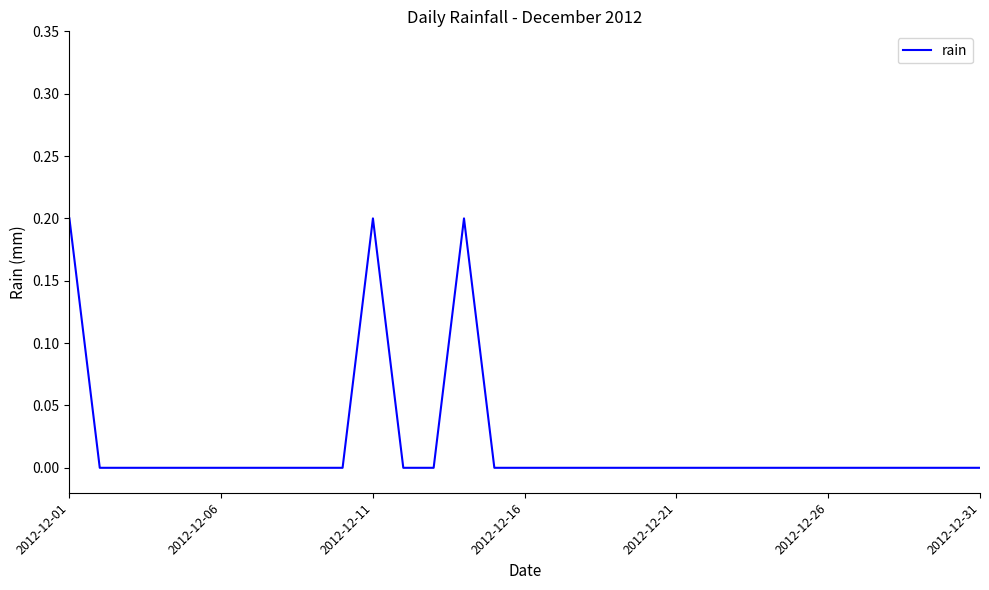

What is the label of the 1st point from the left?

2012-12-01